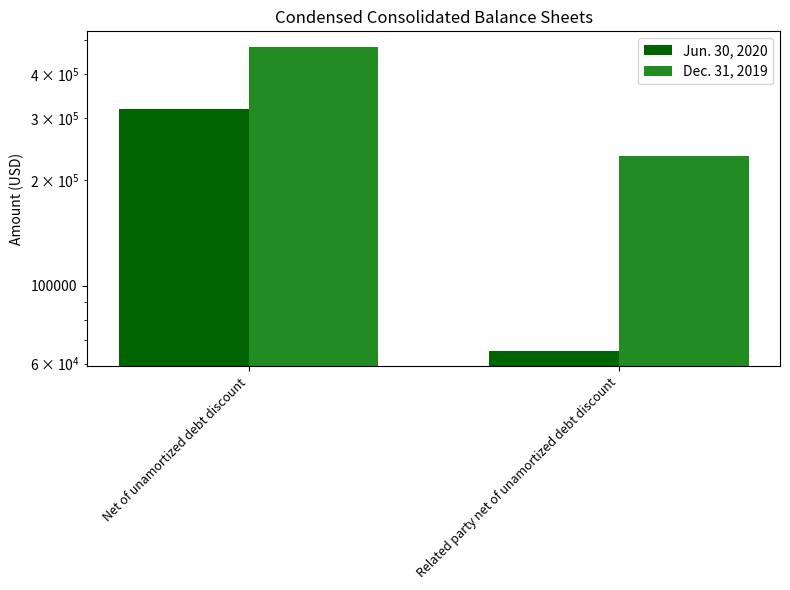

What is the label of the 1st bar from the left?

Net of unamortized debt discount